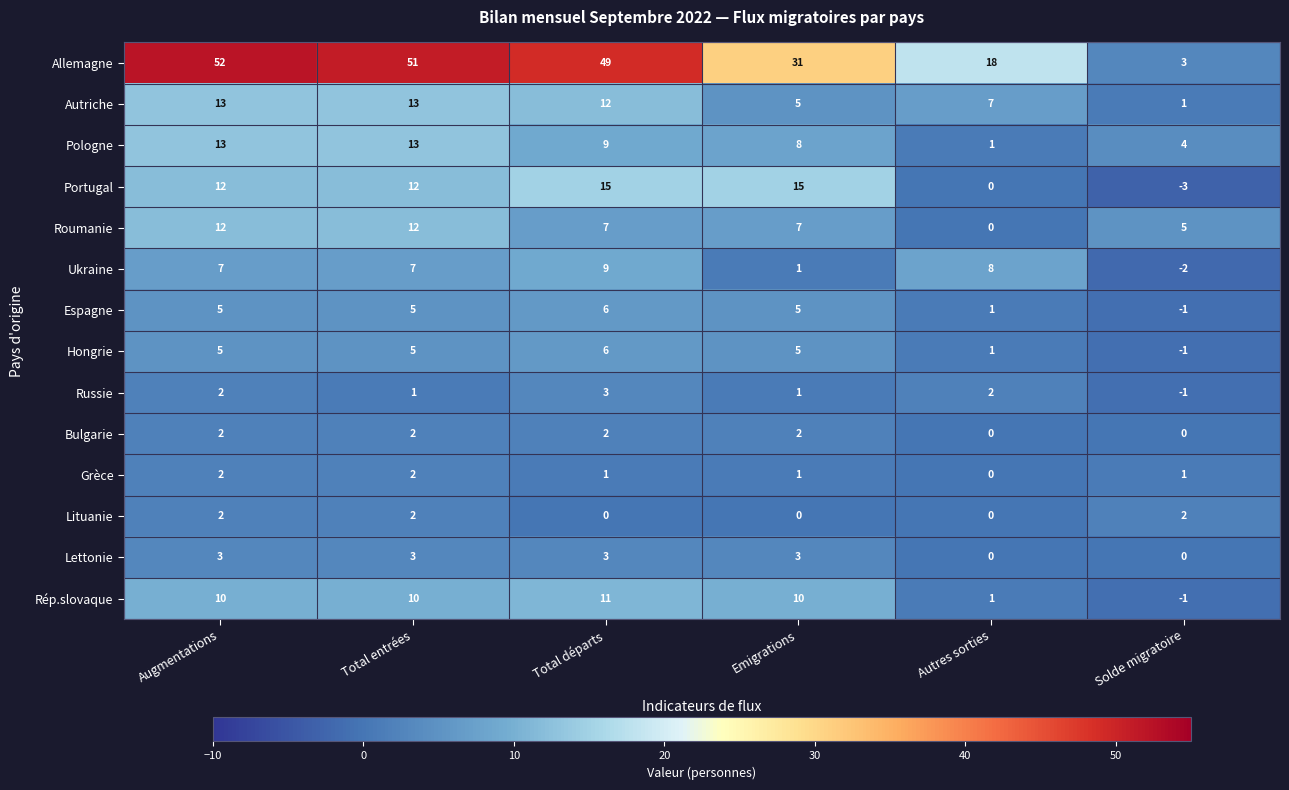

Count the Grèce values in the range 1 to 2.

5